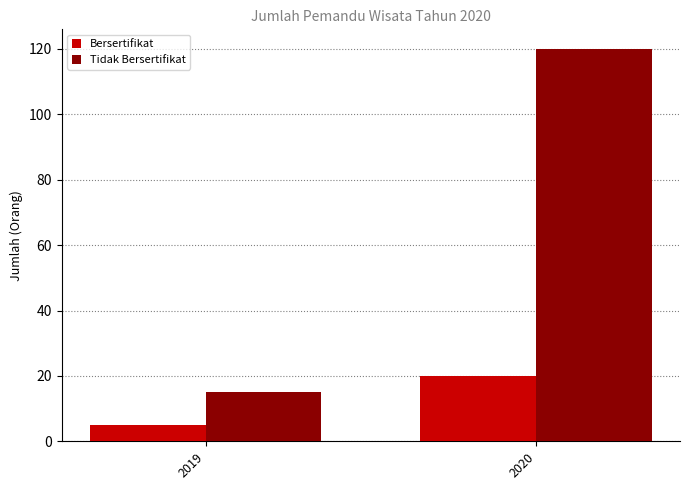

True or false: Tidak Bersertifikat has a value of 7 at 2019.

False